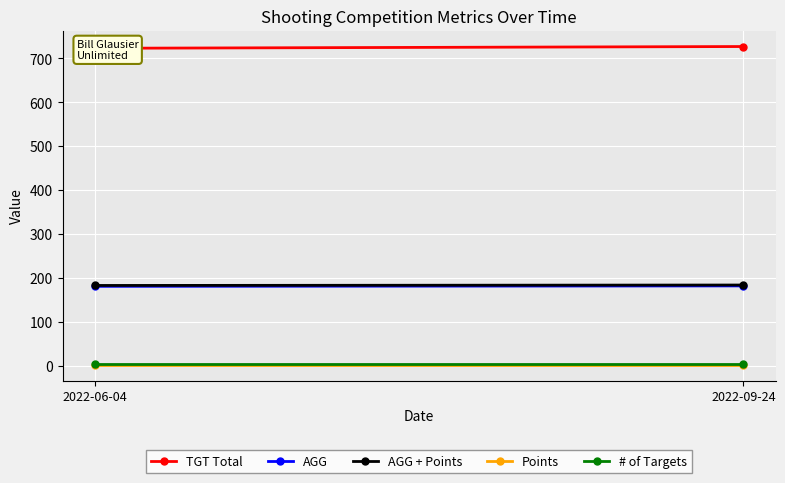

What is the difference between the highest and lowest values at 2022-06-04?

721.0